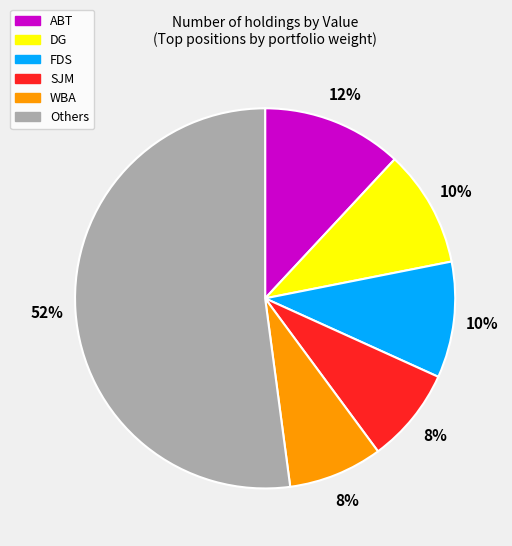

How many slices are in this pie chart?

6